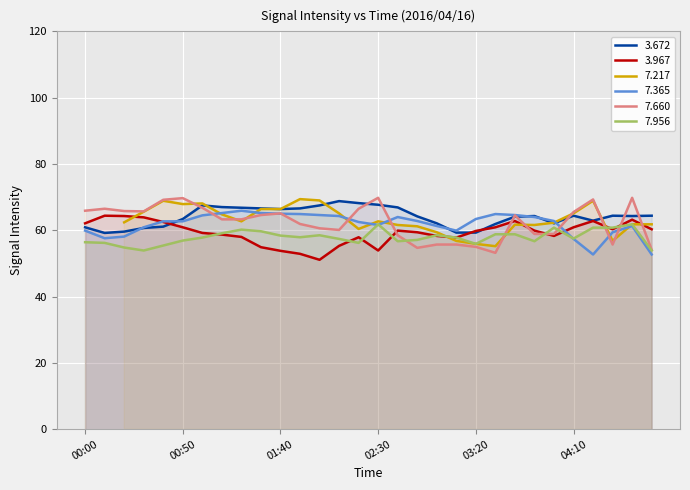

What is the lowest value of the 7.956 series?

53.9